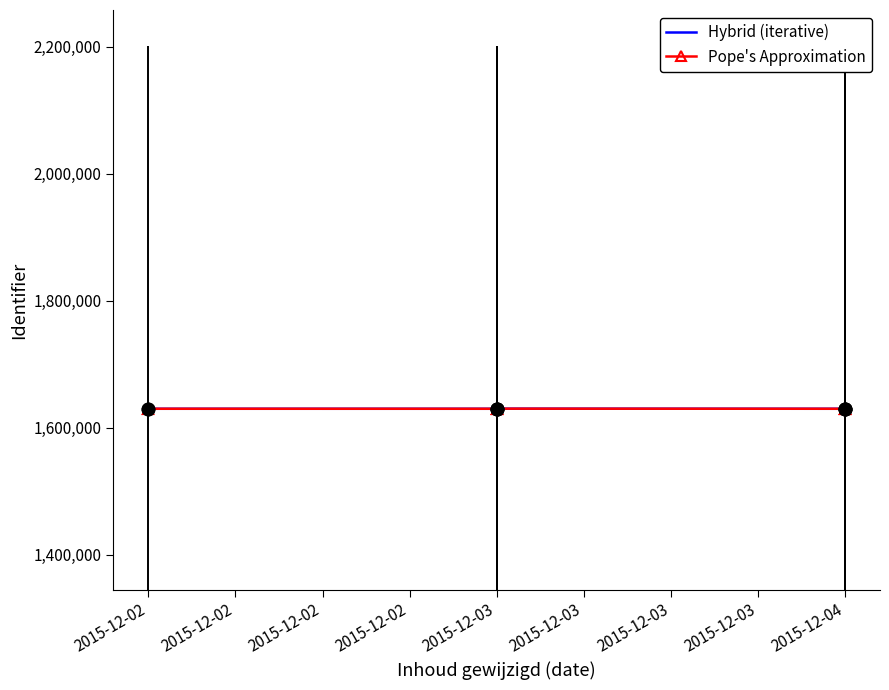

The value of Hybrid (iterative) at 2015-12-02 is 1630092. True or false?

True